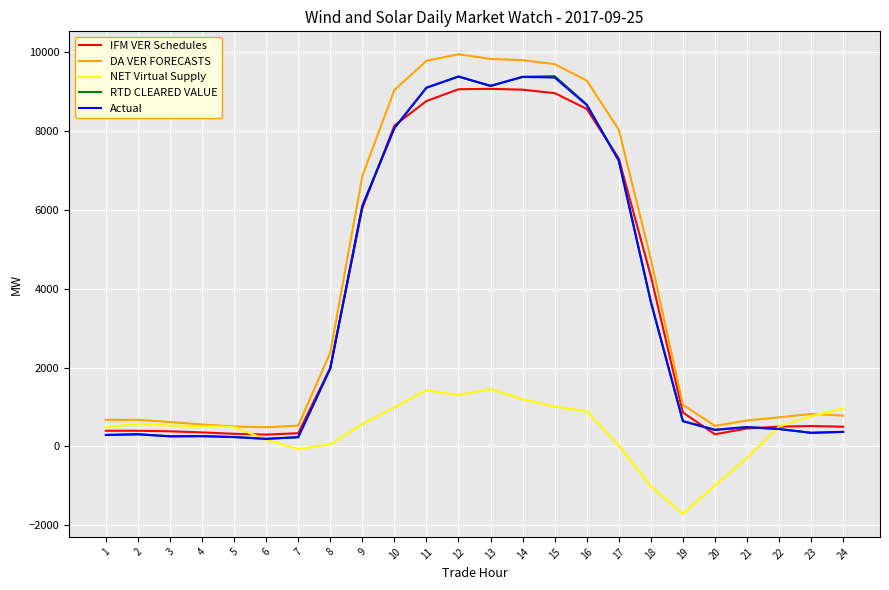

Where is RTD CLEARED VALUE nearest to the value 4786?

18